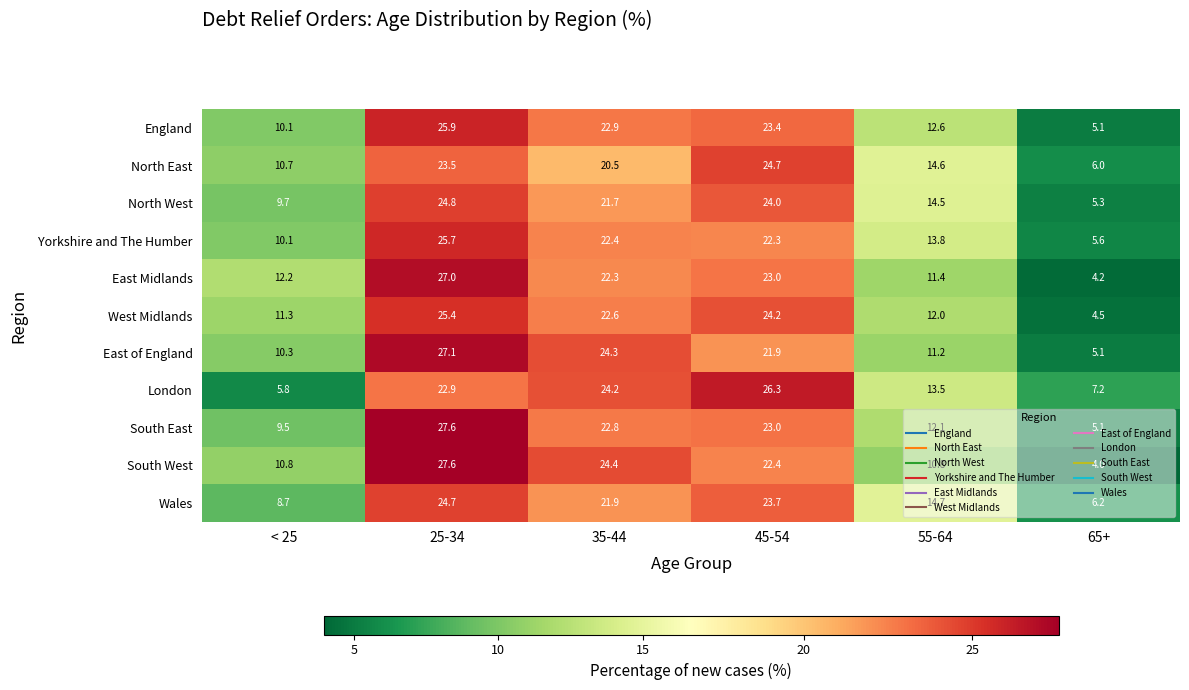

What is the approximate value of Yorkshire and The Humber at 45-54?

22.3